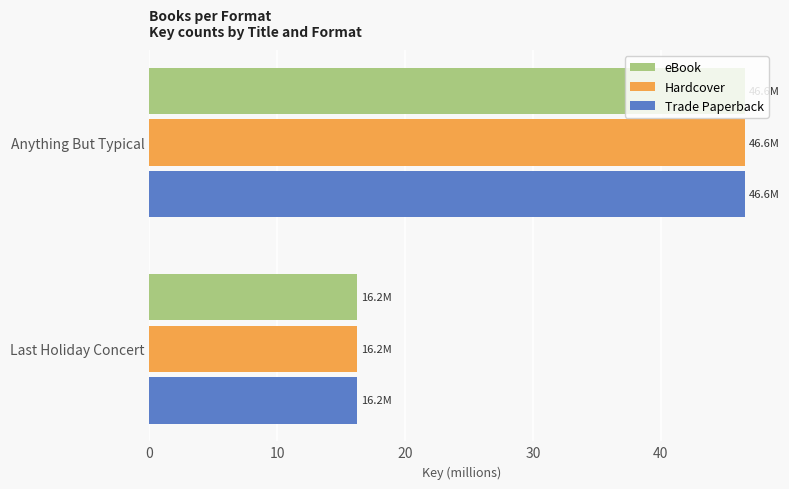

Count the number of data series in this chart.

3